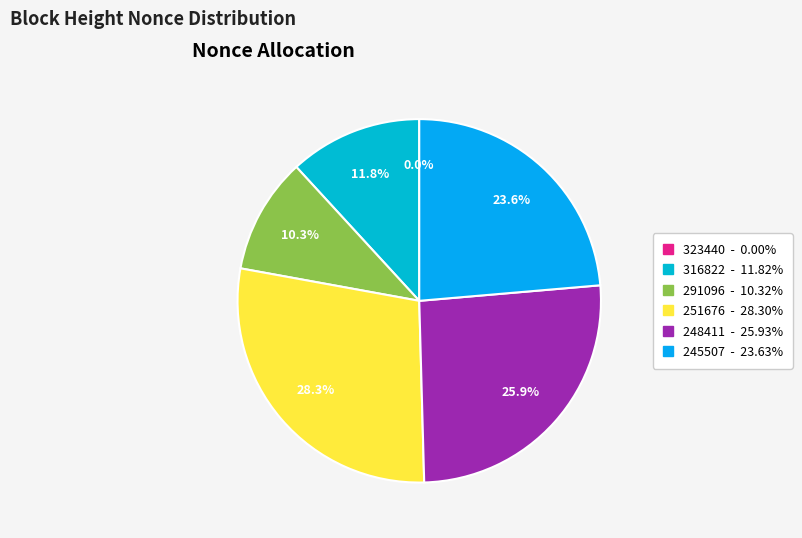

The 323440 slice represents 14% of the pie. True or false?

False